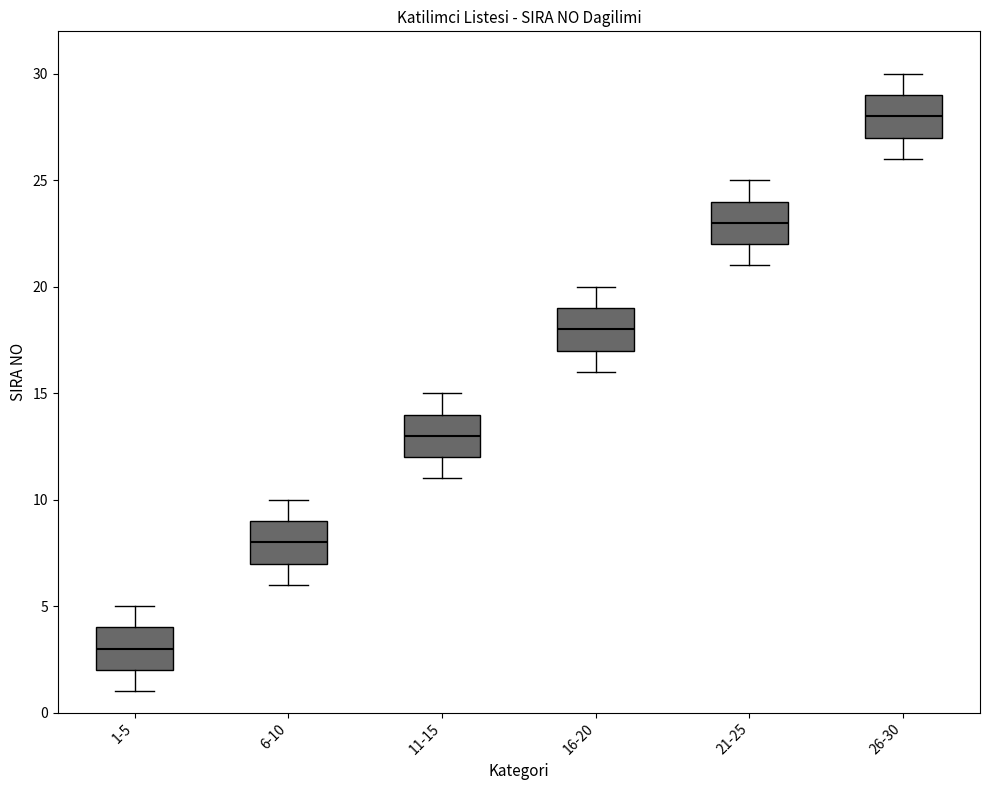

Reading left to right, transcribe this box plot: for each box, give where its median line is, the range the box spans, and where its two whiskers end, as read against the y-axis. The values are not printed on the chart, so give them approximately, as read against the axis.

1-5: median 3, box 2 to 4, whiskers 1 to 5
6-10: median 8, box 7 to 9, whiskers 6 to 10
11-15: median 13, box 12 to 14, whiskers 11 to 15
16-20: median 18, box 17 to 19, whiskers 16 to 20
21-25: median 23, box 22 to 24, whiskers 21 to 25
26-30: median 28, box 27 to 29, whiskers 26 to 30